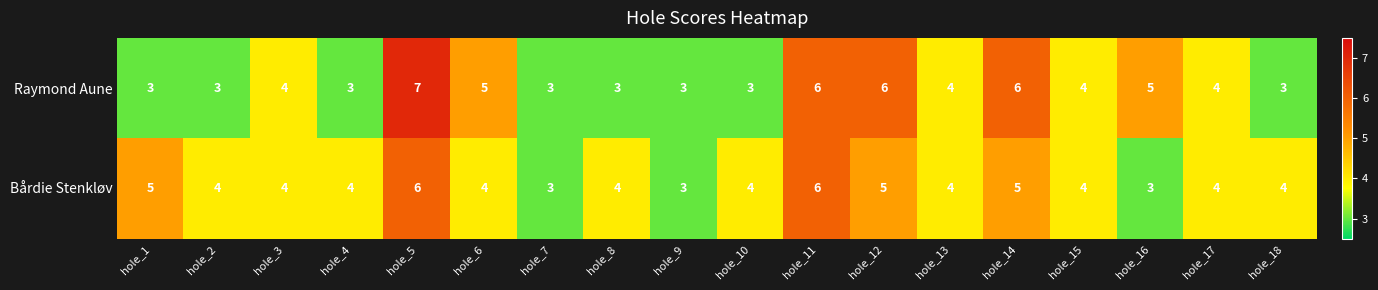

Rank the series by their maximum value, from lowest to highest.

Bårdie Stenkløv, Raymond Aune